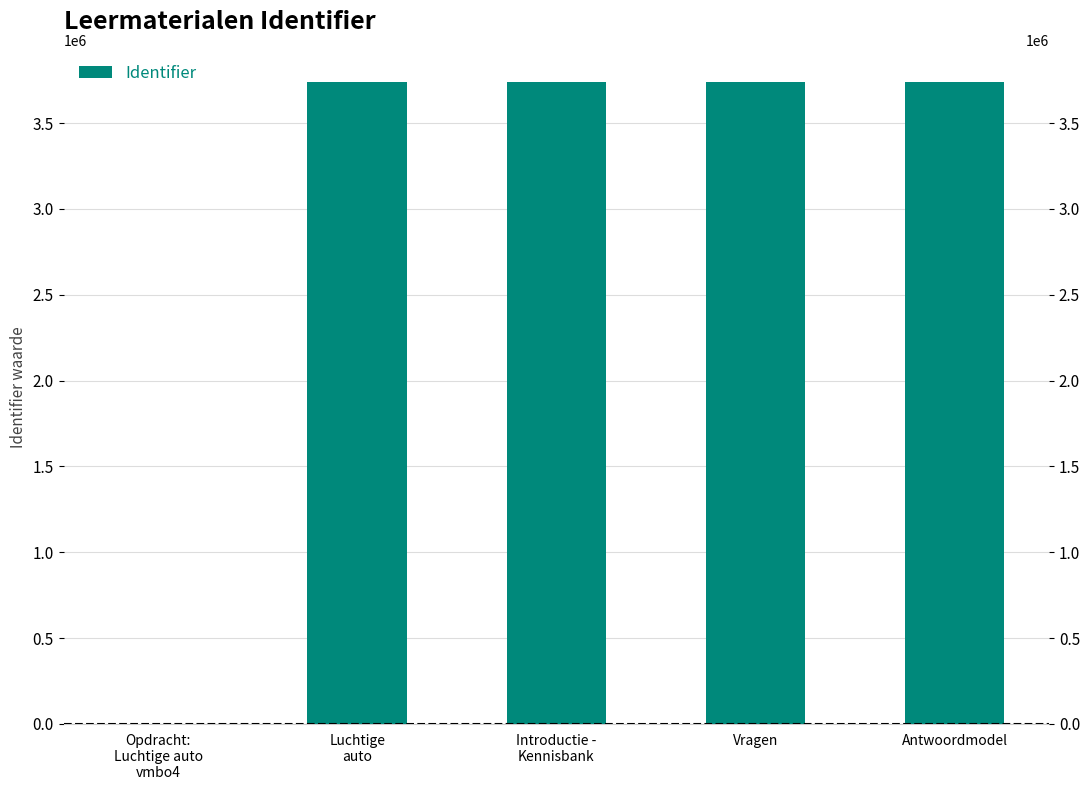

What is the sum of the values at Opdracht:
Luchtige auto
vmbo4 and Introductie -
Kennisbank?

3739846